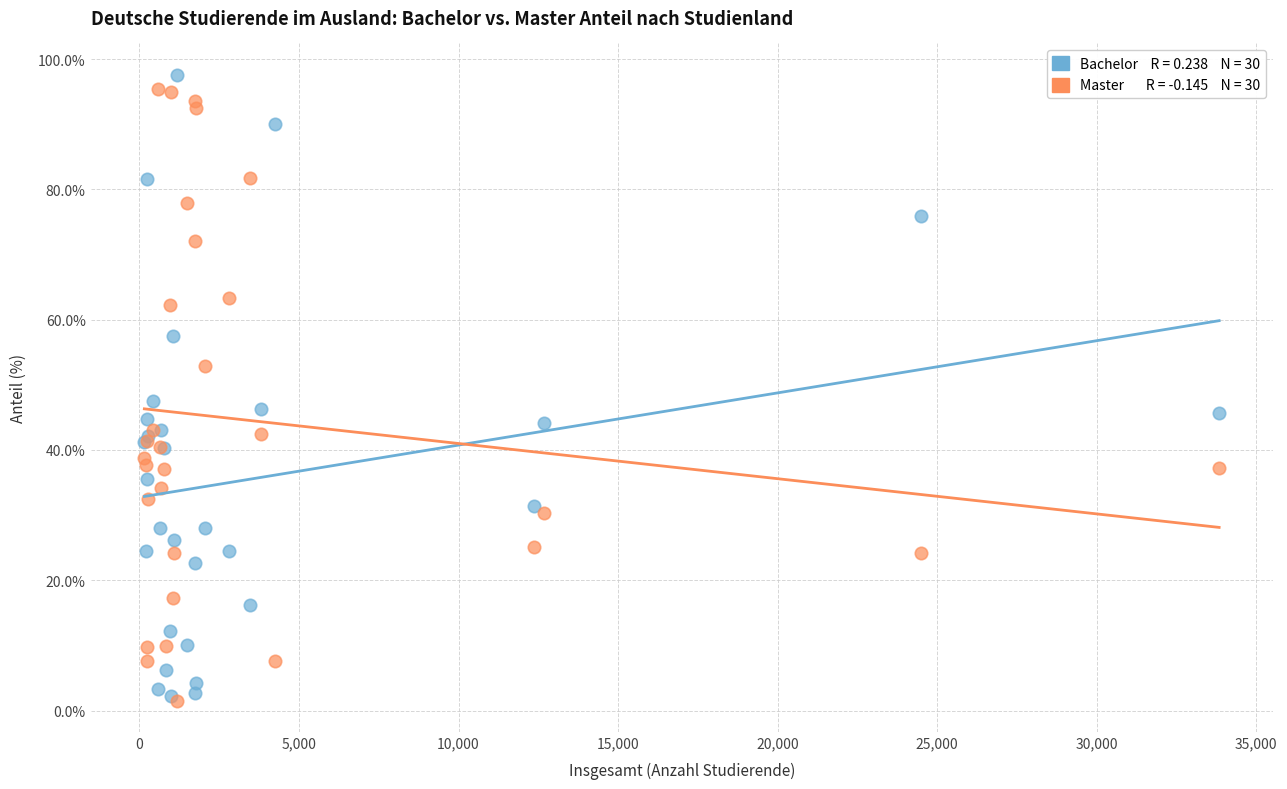

Across all series, what Y value is closest to 49?

47.4